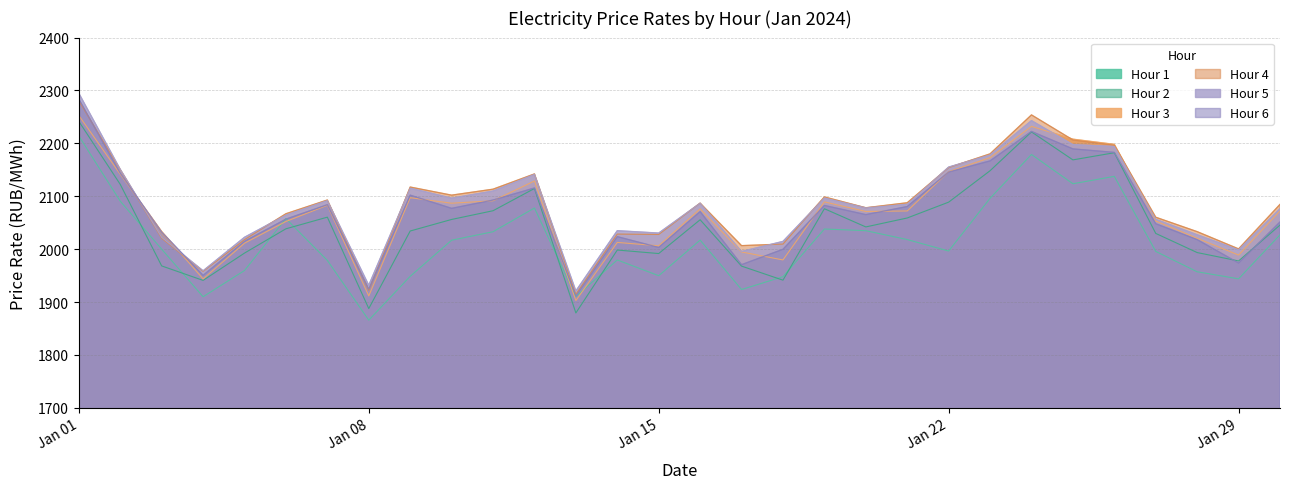

What is the sum of all Hour 4 values?

62493.9